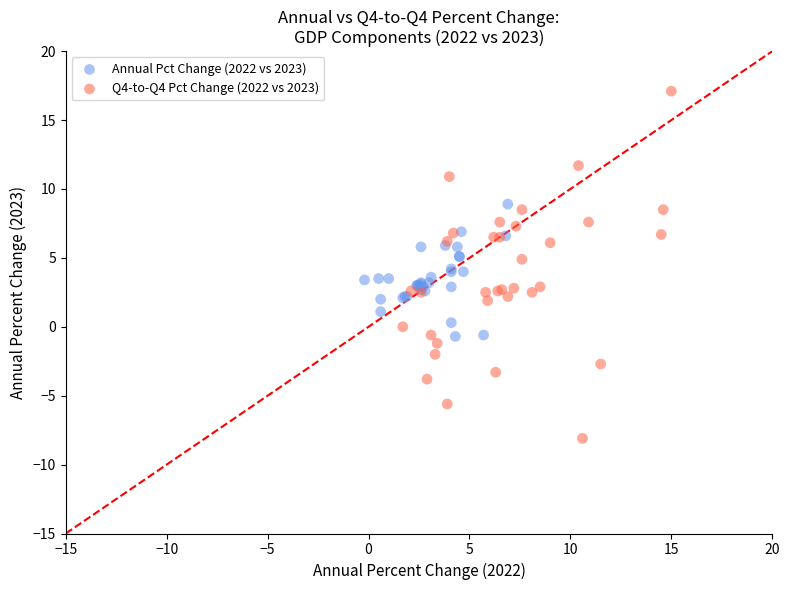

Which series has the largest Y range (max minus min)?

Q4-to-Q4 Pct Change (2022 vs 2023)